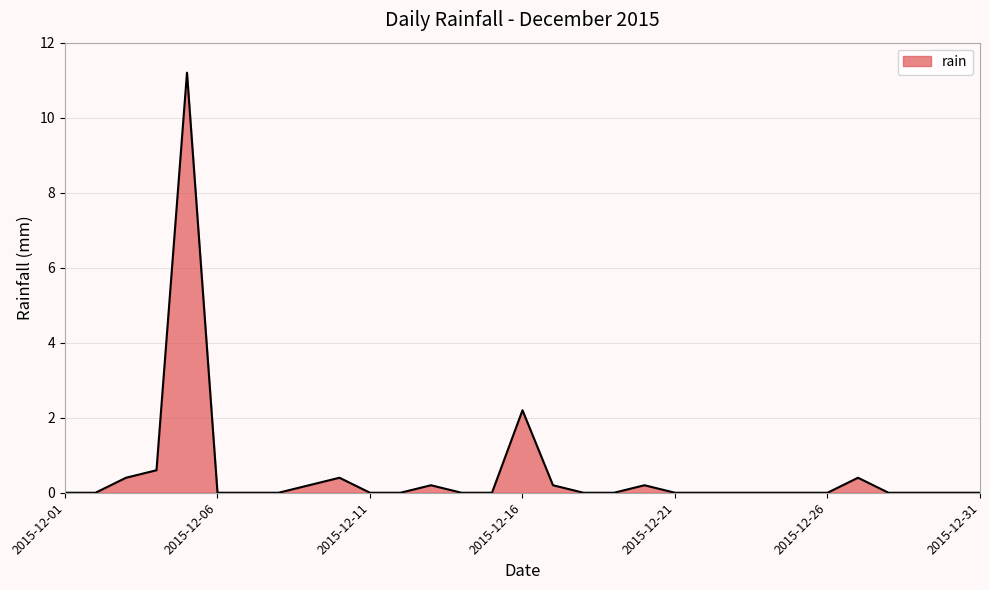

What is the maximum value shown in the chart?

11.2